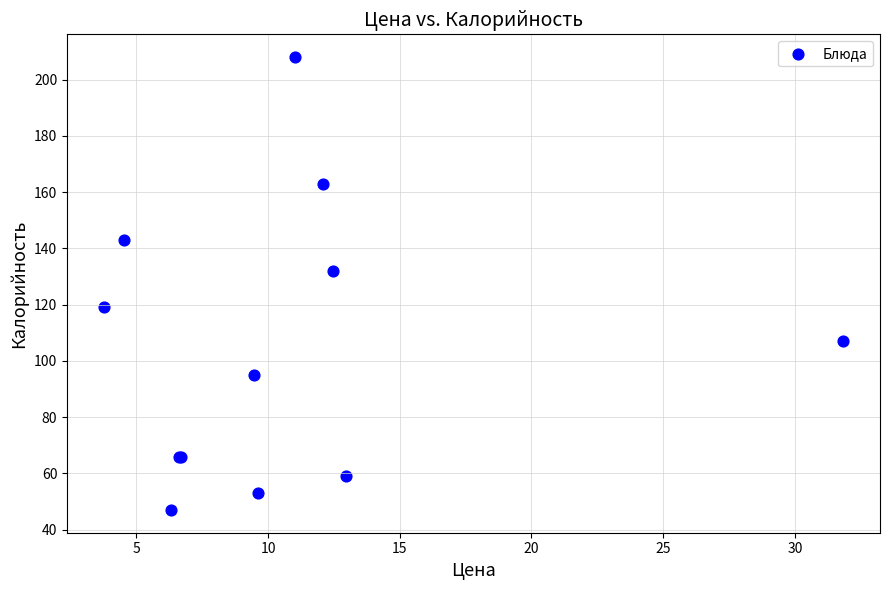

What Y value in the scatter plot is closest to 127?

132